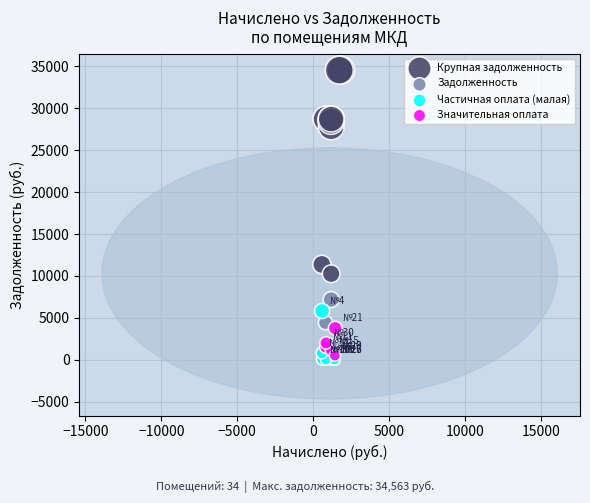

Which series has the largest Y range (max minus min)?

Крупная задолженность